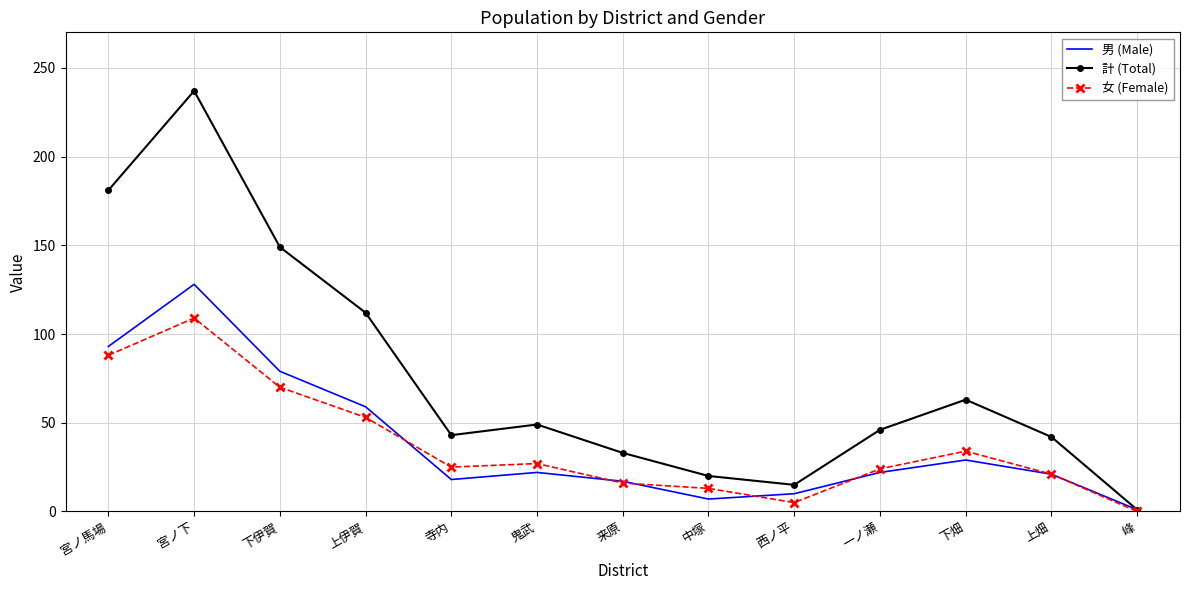

Which series has the largest range (max minus min)?

計 (Total)